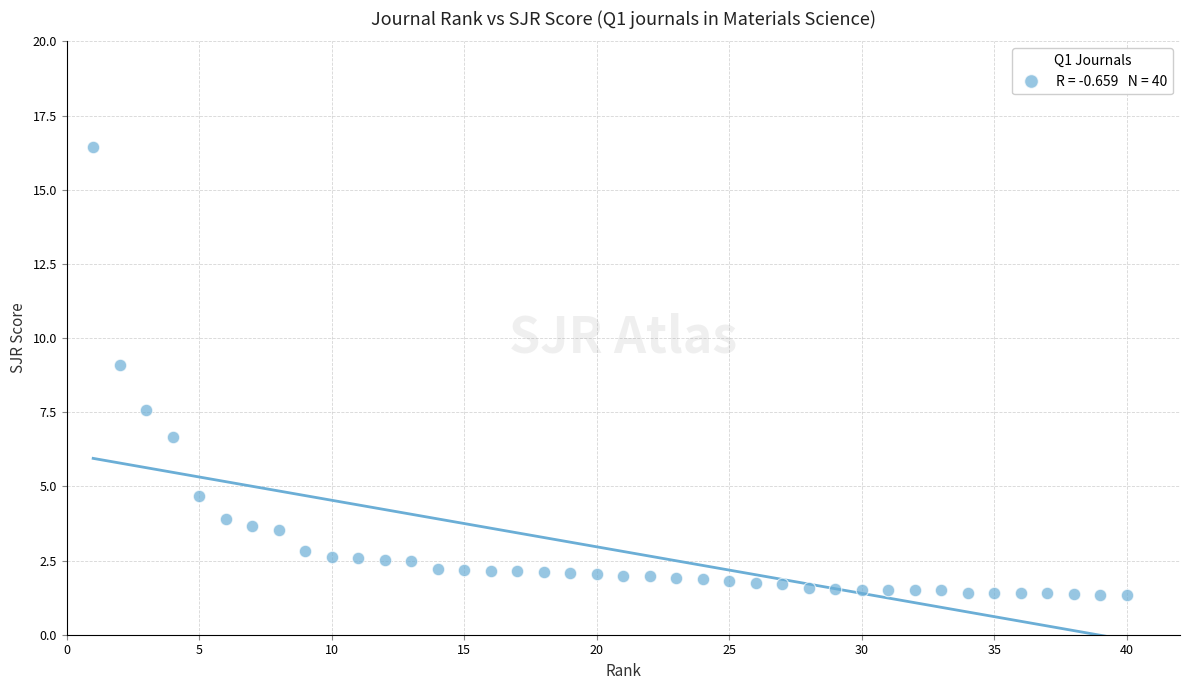

What is the range of Y values (max minus min)?

15.1